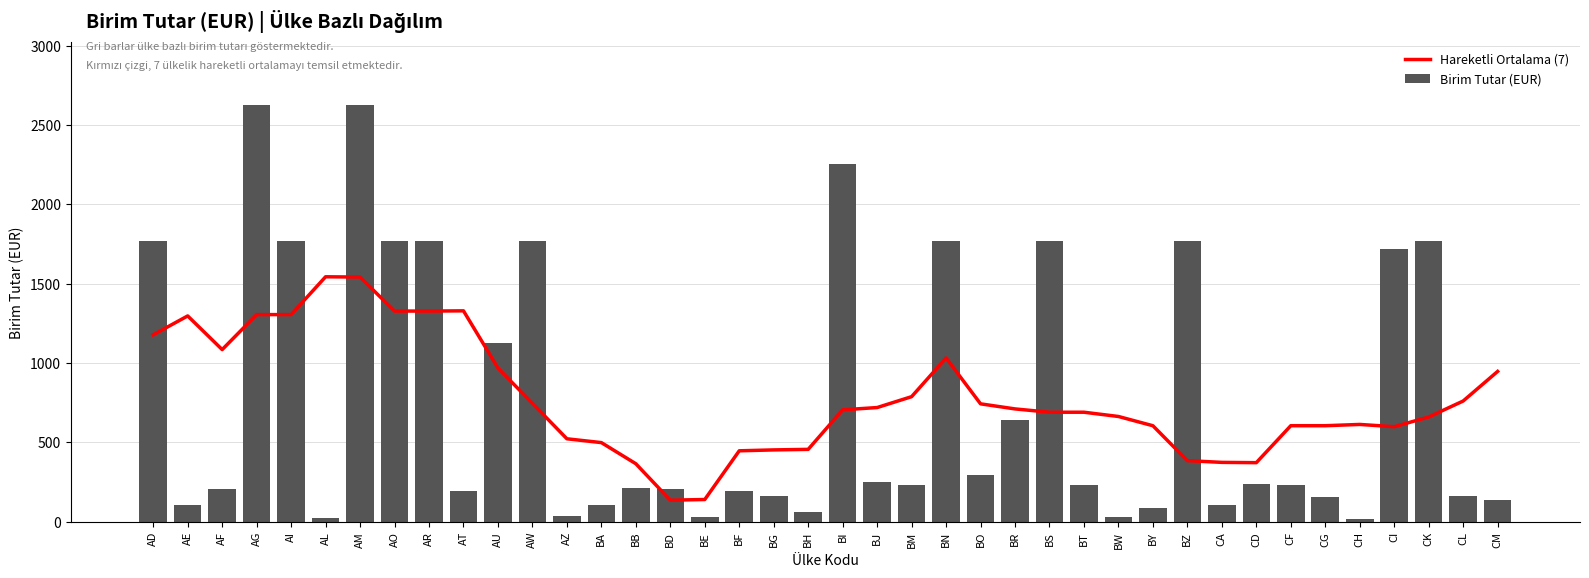

What is the label of the 14th bar from the left?

BA